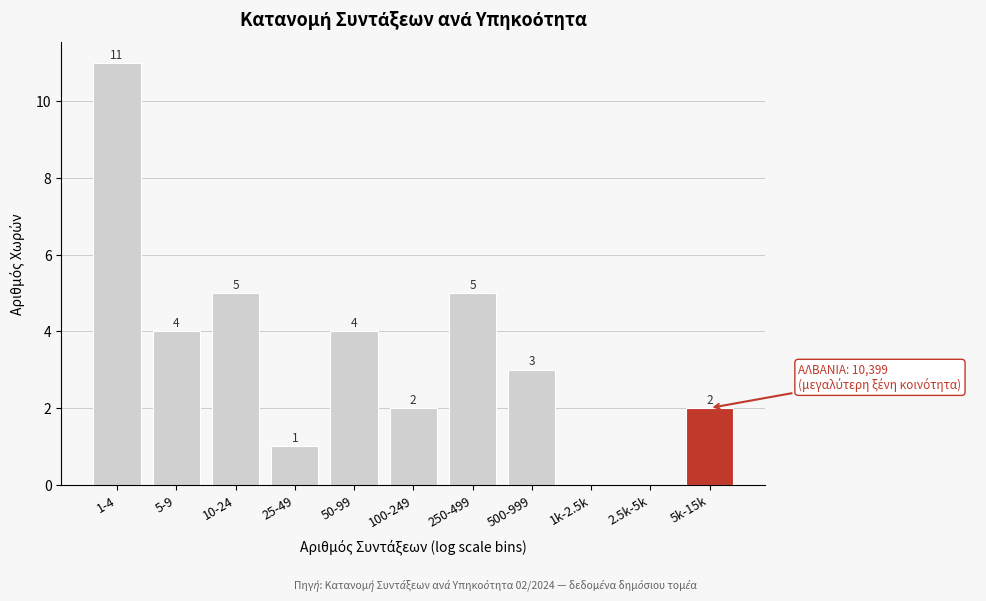

Reading left to right, list all the values displayed in this chart.

1-4=11	5-9=4	10-24=5	25-49=1	50-99=4	100-249=2	250-499=5	500-999=3	1k-2.5k=0	2.5k-5k=0	5k-15k=2